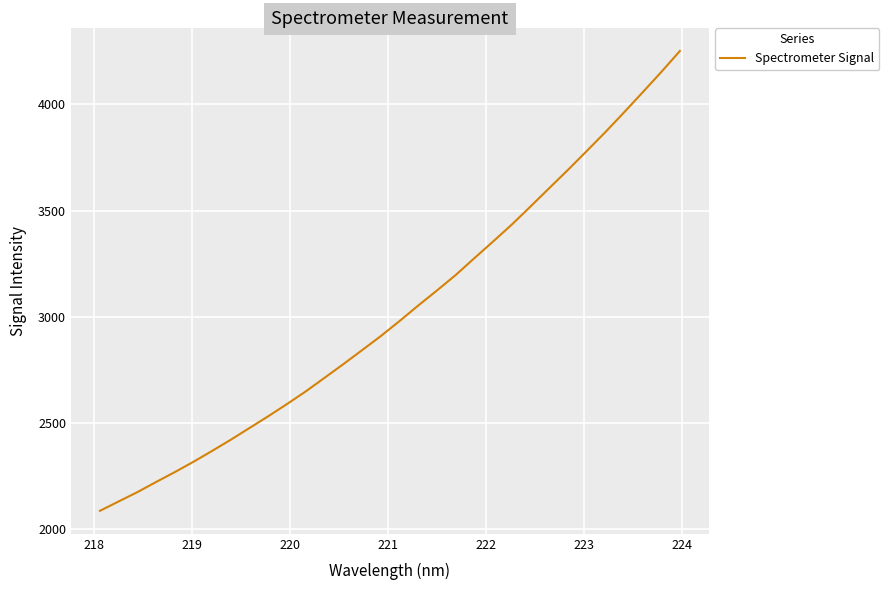

Does the chart have visible grid lines?

Yes